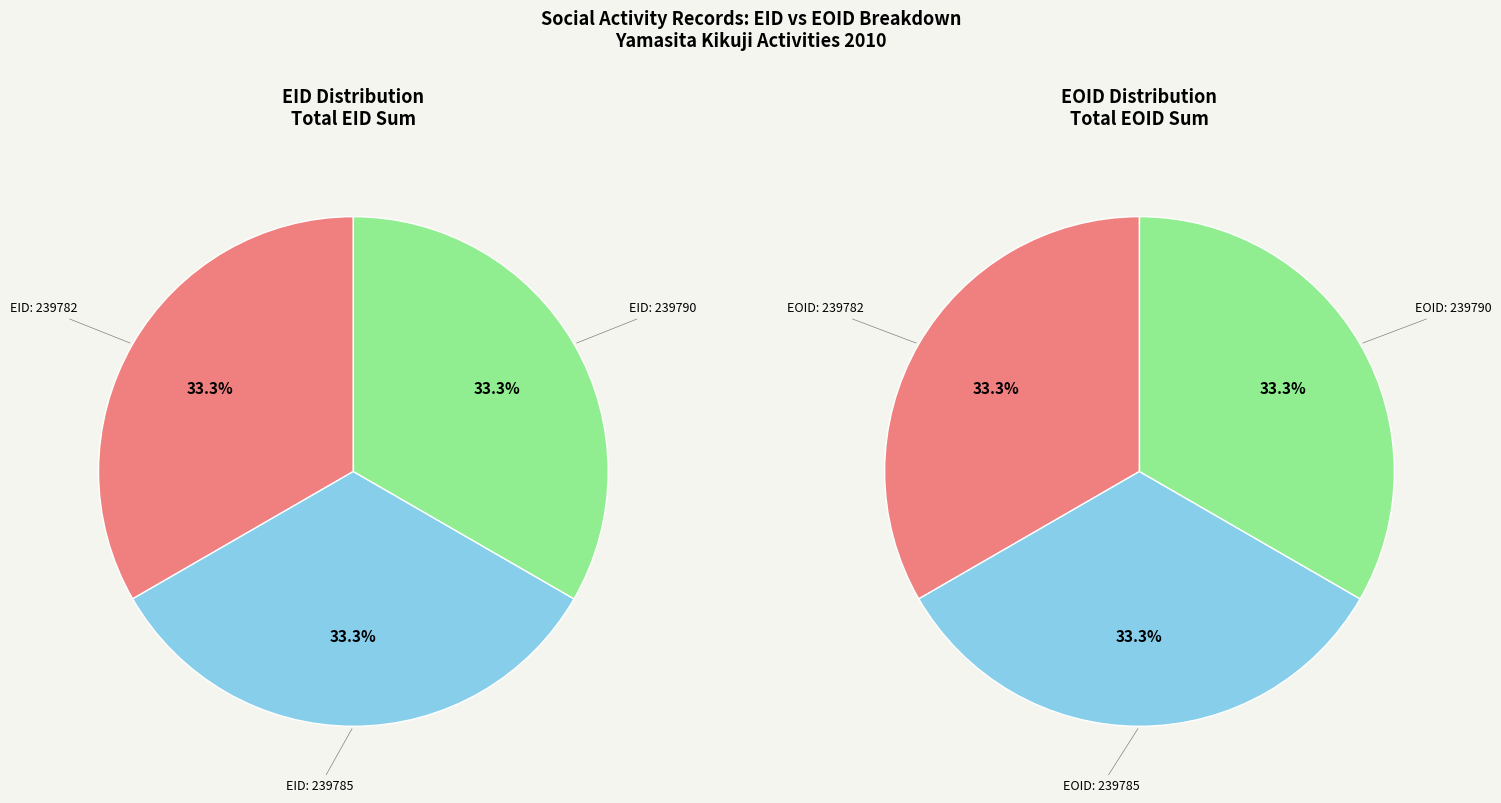

What portion of the pie excludes 239785?

66.7%